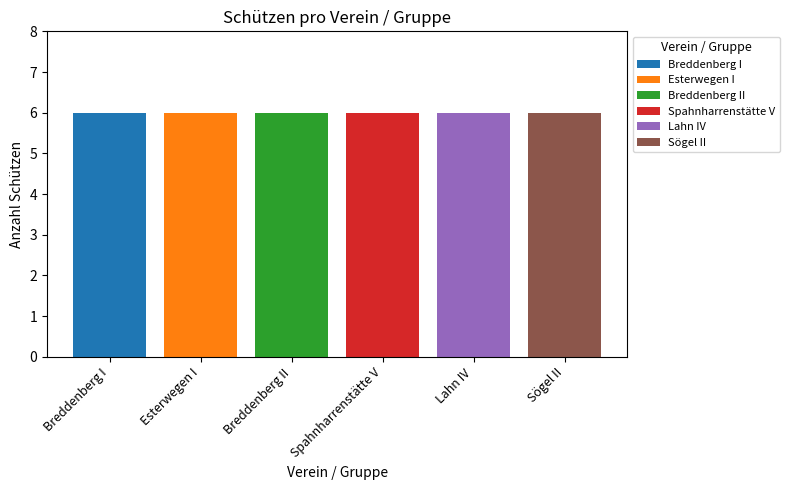

What is the total value across all series at Lahn IV?

6